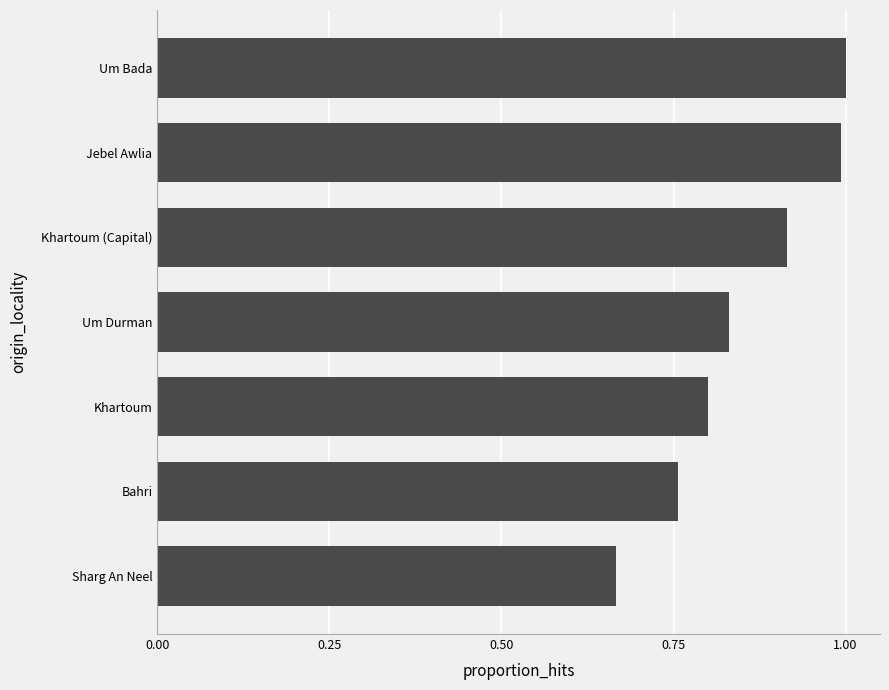

At which category does the chart reach its minimum across all series?

Sharg An Neel